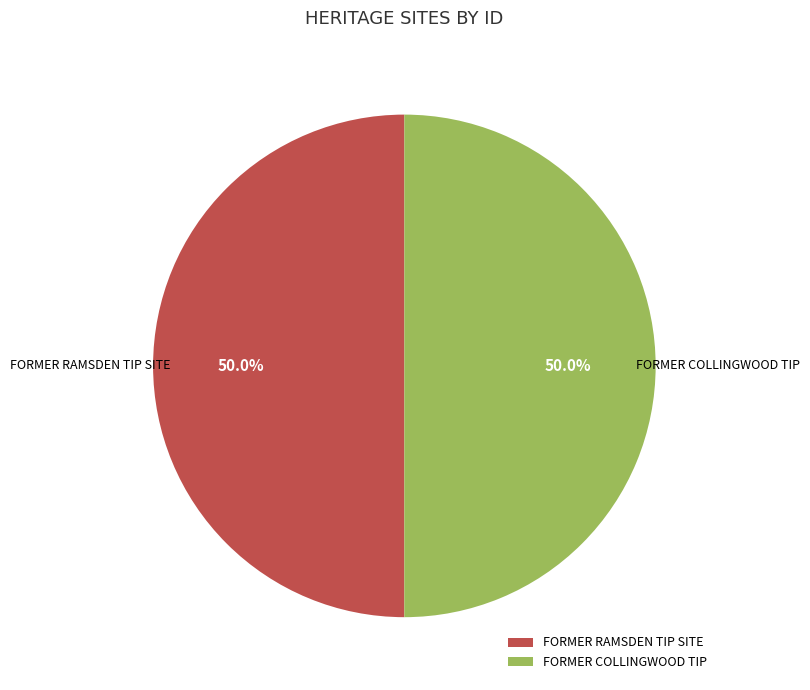

Approximately how many times larger is the value at FORMER COLLINGWOOD TIP compared to FORMER RAMSDEN TIP SITE?

1.0